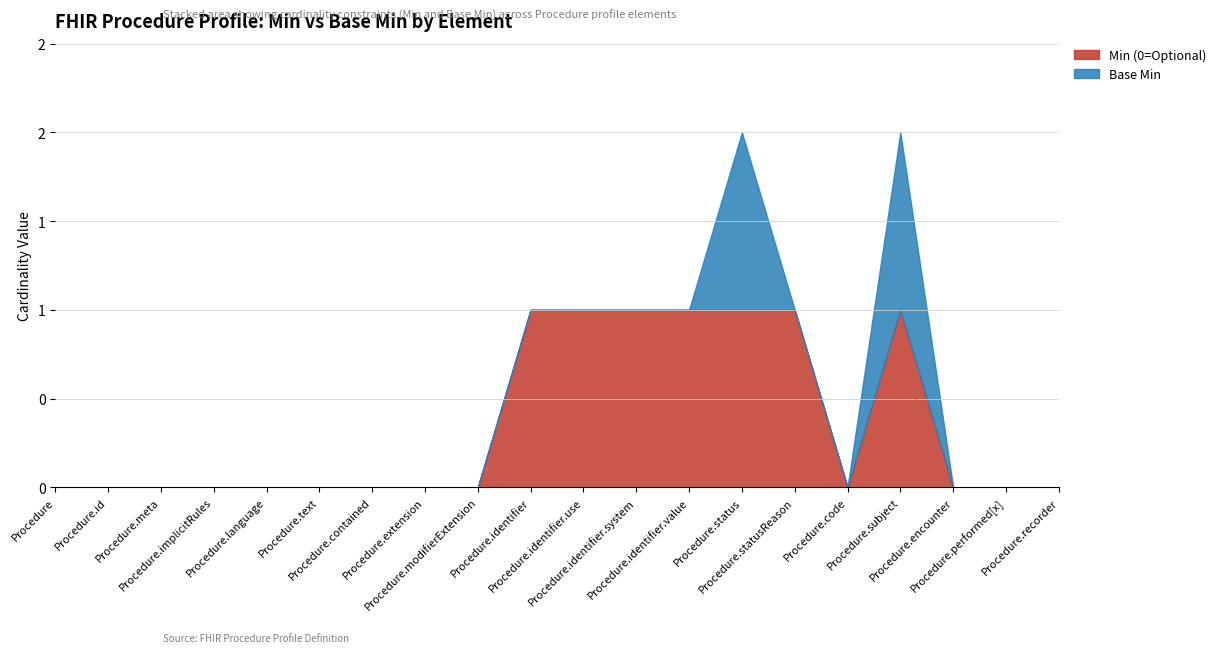

What are all the series names shown in the legend?

Min (0=Optional), Base Min